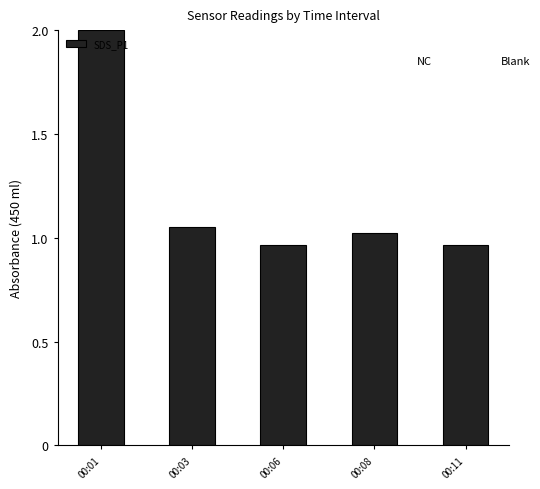

At which category does the chart reach its peak across all series?

00:01